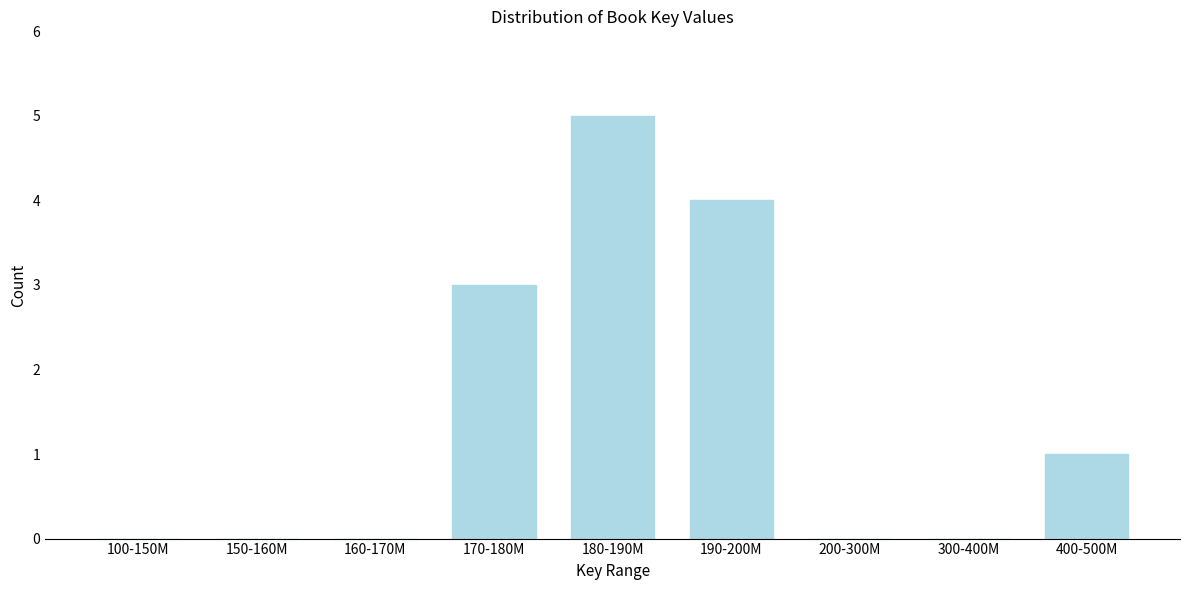

Reading left to right, list all the values displayed in this chart.

100-150M=0	150-160M=0	160-170M=0	170-180M=3	180-190M=5	190-200M=4	200-300M=0	300-400M=0	400-500M=1